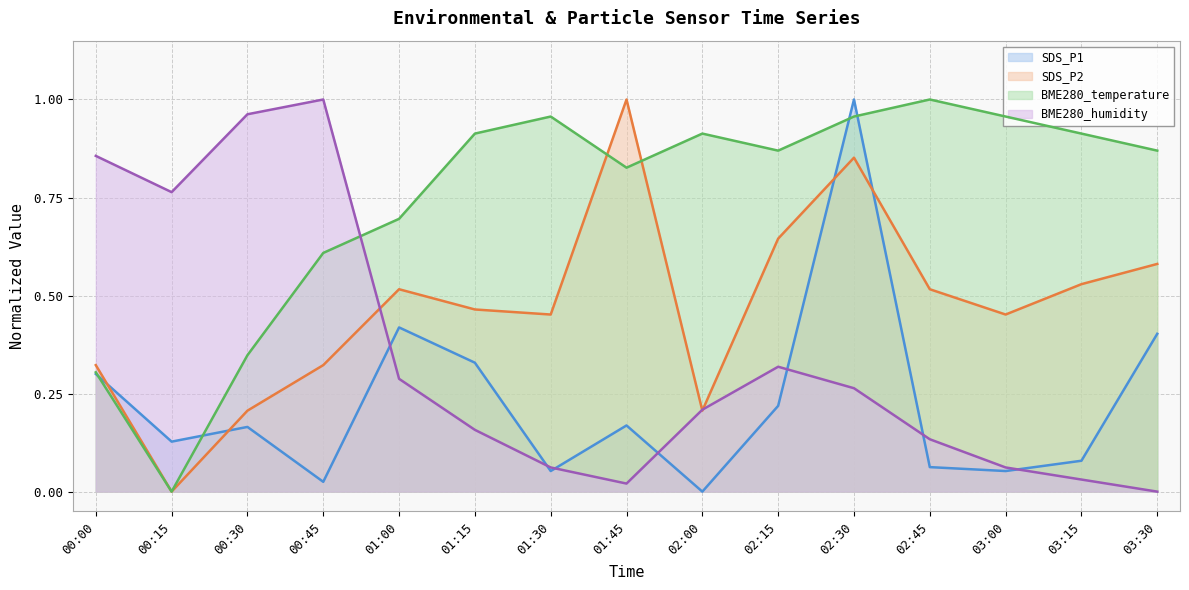

Reading right to left, what are all the values shown in this chart?

SDS_P1: 0.4	0.1	0.1	0.1	1.0	0.2	0.0	0.2	0.1	0.3	0.4	0.0	0.2	0.1	0.3
SDS_P2: 0.6	0.5	0.5	0.5	0.9	0.6	0.2	1.0	0.5	0.5	0.5	0.3	0.2	0.0	0.3
BME280_temperature: 0.9	0.9	1.0	1.0	1.0	0.9	0.9	0.8	1.0	0.9	0.7	0.6	0.3	0.0	0.3
BME280_humidity: 0.0	0.0	0.1	0.1	0.3	0.3	0.2	0.0	0.1	0.2	0.3	1.0	1.0	0.8	0.9